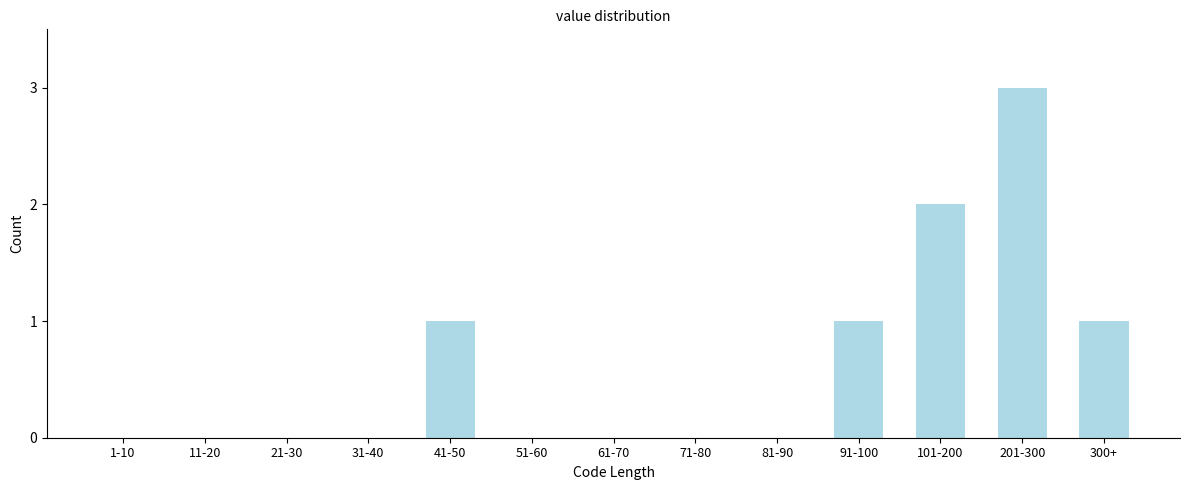

Reading left to right, list all the values displayed in this chart.

1-10=0	11-20=0	21-30=0	31-40=0	41-50=1	51-60=0	61-70=0	71-80=0	81-90=0	91-100=1	101-200=2	201-300=3	300+=1